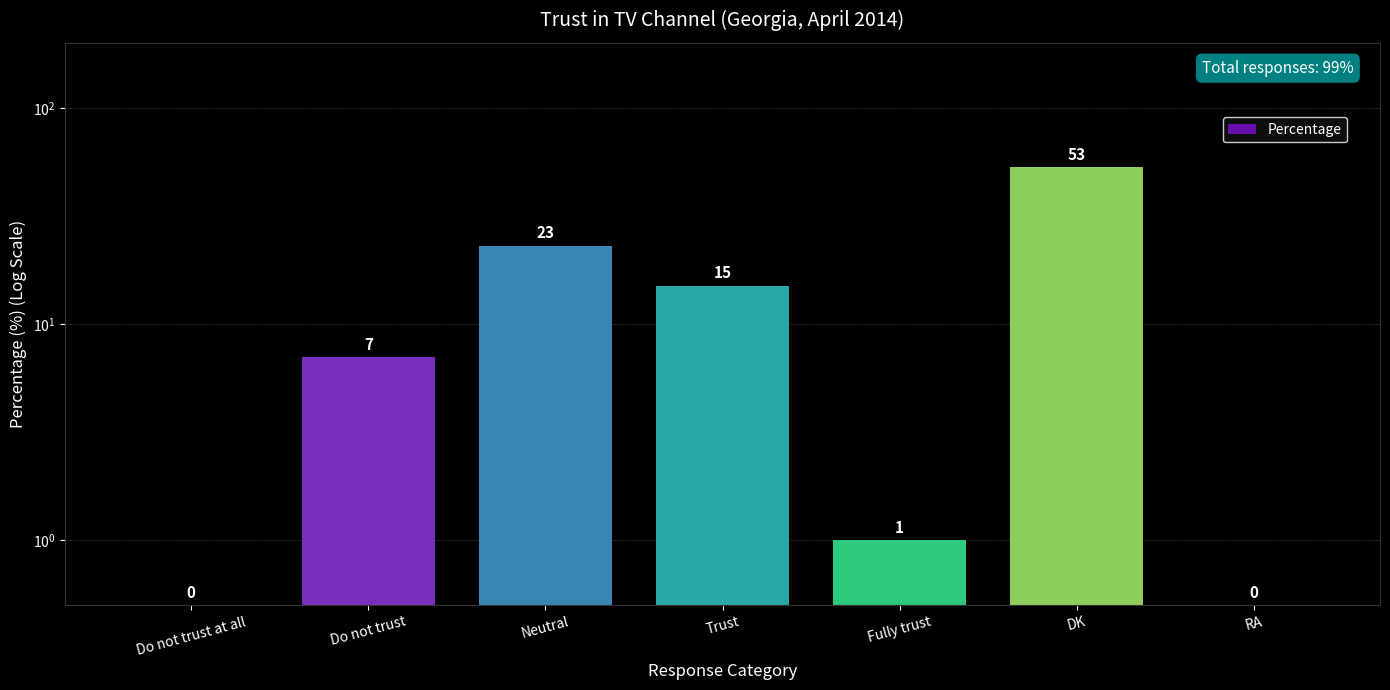

Reading left to right, extract all data points from this chart.

Do not trust at all=0.5	Do not trust=7.0	Neutral=23.0	Trust=15.0	Fully trust=1.0	DK=53.0	RA=0.5